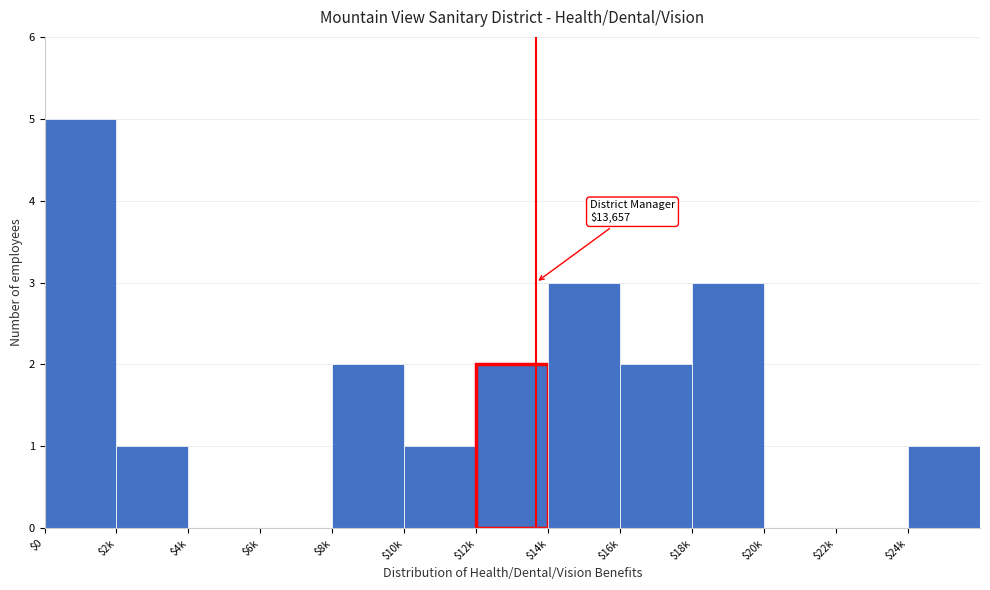

What is the maximum value shown in the chart?

5